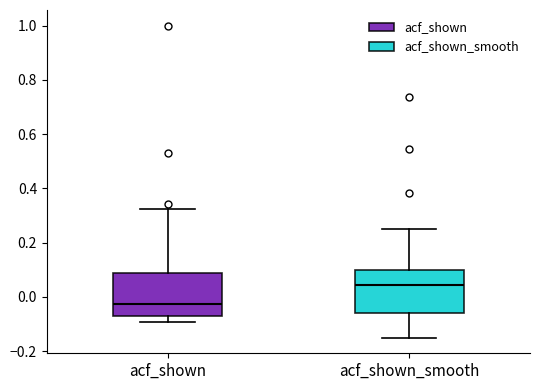

Reading left to right, transcribe this box plot: for each box, give where its median line is, the range the box spans, and where its two whiskers end, as read against the y-axis. The values are not printed on the chart, so give them approximately, as read against the axis.

acf_shown: median -0.02, box -0.08 to 0.08, whiskers -0.10 to 0.32
acf_shown_smooth: median 0.04, box -0.06 to 0.10, whiskers -0.14 to 0.24